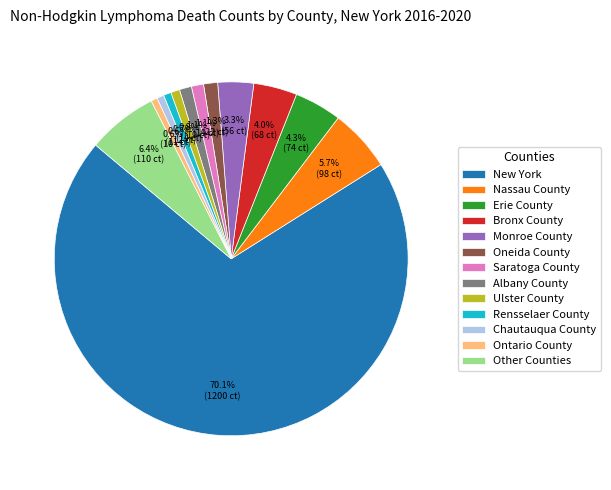

The Nassau County slice represents 6% of the pie. True or false?

True